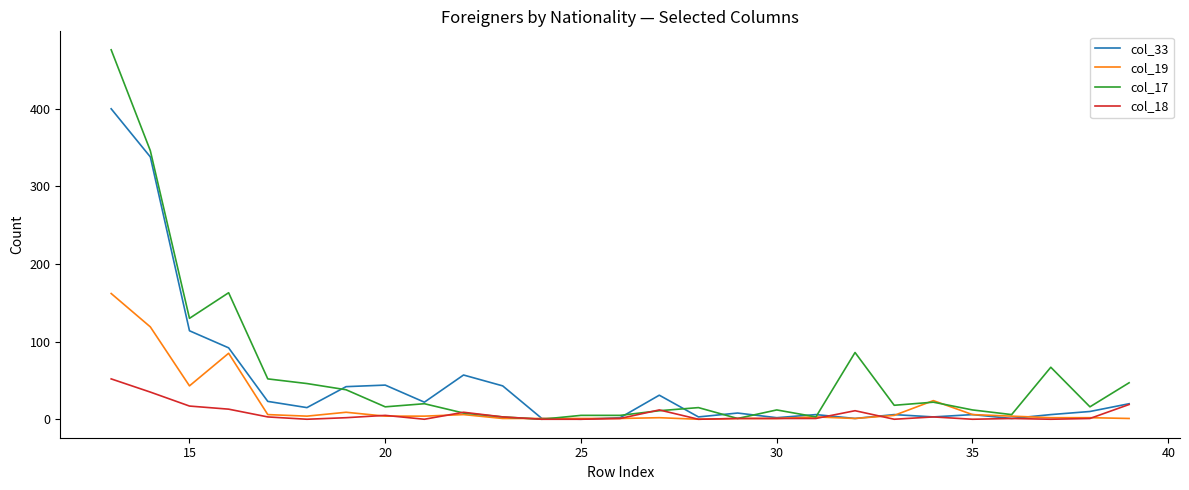

What is the maximum value shown in the chart?

476